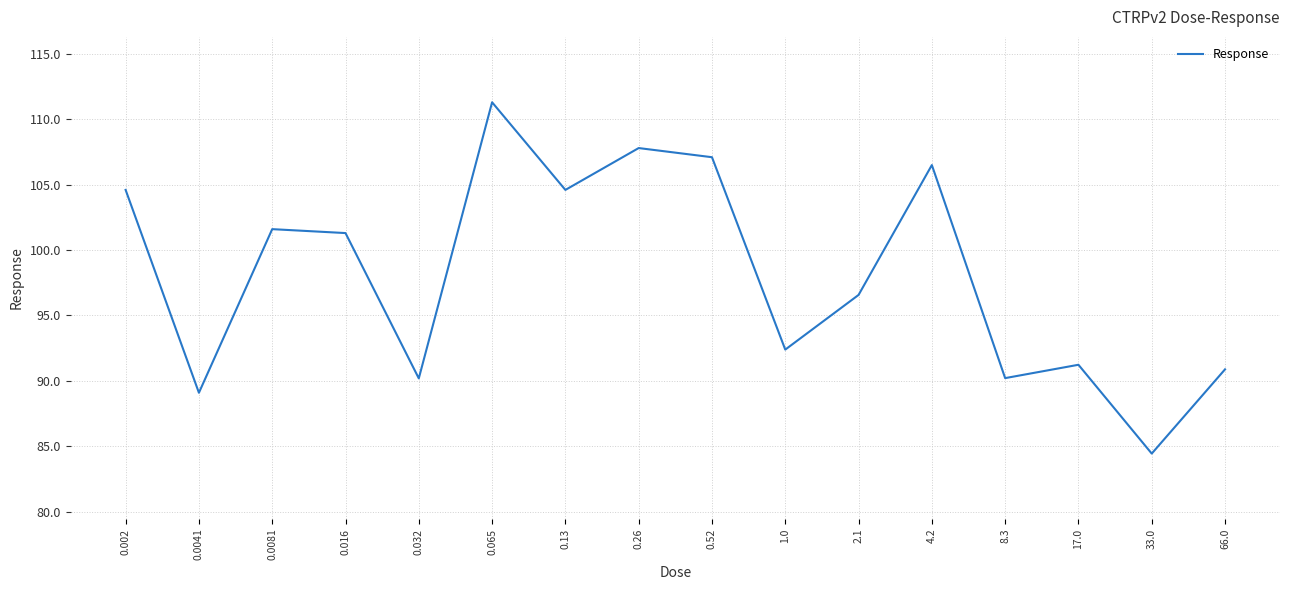

Reading left to right, what are all the values shown in this chart?

104.6	89.1	101.6	101.3	90.2	111.3	104.6	107.8	107.1	92.4	96.6	106.5	90.2	91.2	84.4	90.9